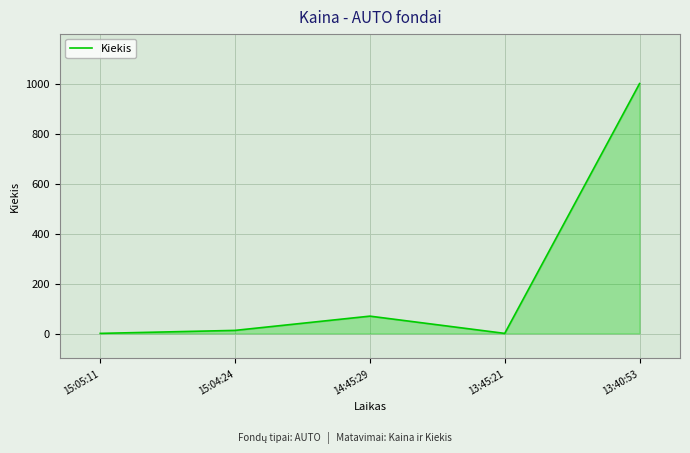

The chart shows a value of 529 at 13:40:53. True or false?

False